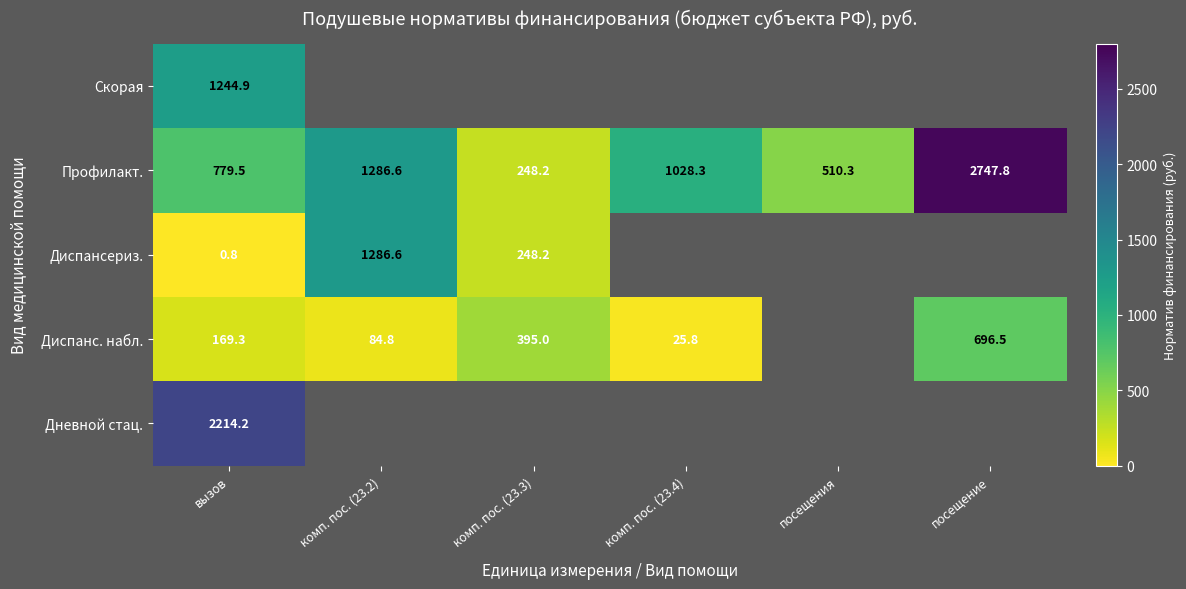

Rank the series at вызов from lowest to highest value.

Диспансериз., Диспанс. набл., Профилакт., Скорая, Дневной стац.